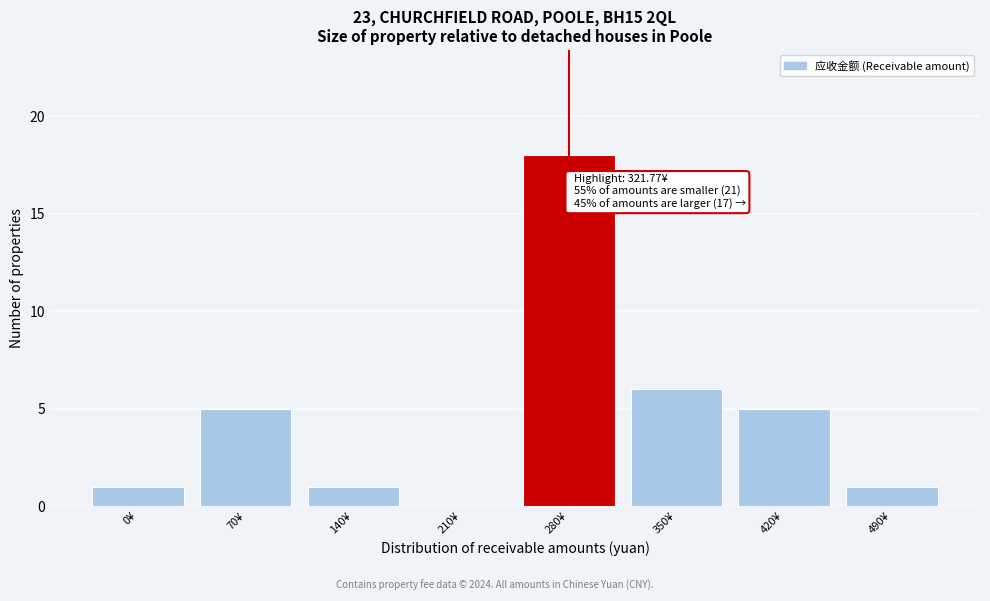

Reading left to right, extract all data points from this chart.

0¥=1	70¥=5	140¥=1	210¥=0	280¥=18	350¥=6	420¥=5	490¥=1